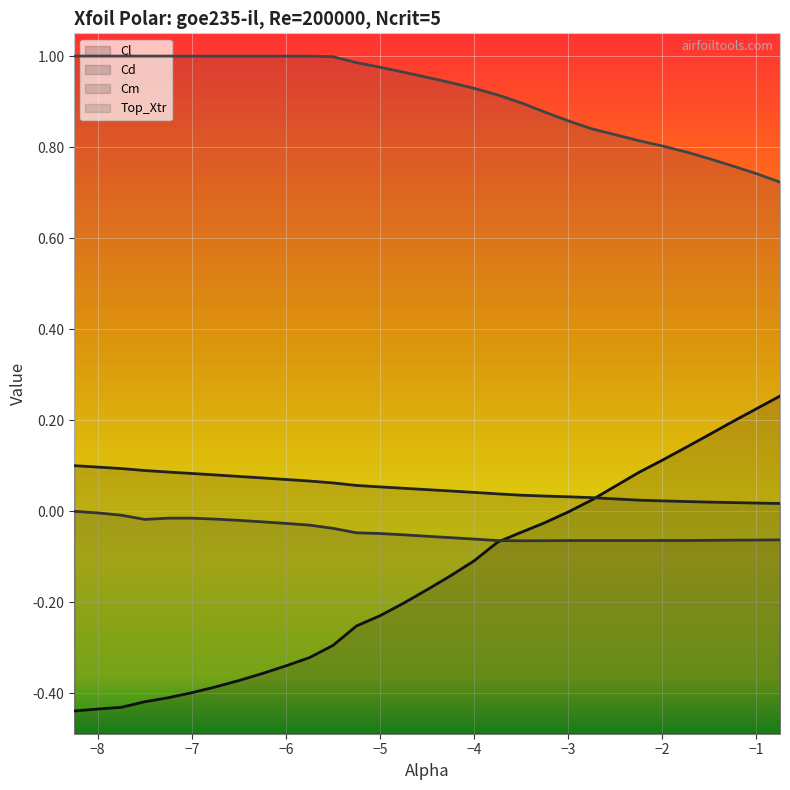

True or false: Top_Xtr has more than 1 interior local peaks.

False